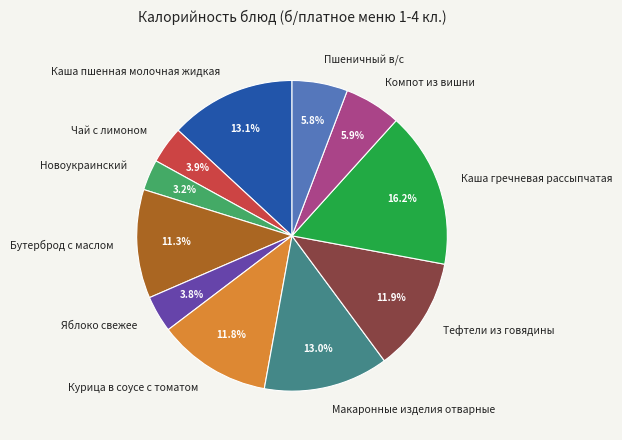

Is there a majority slice in this chart?

No